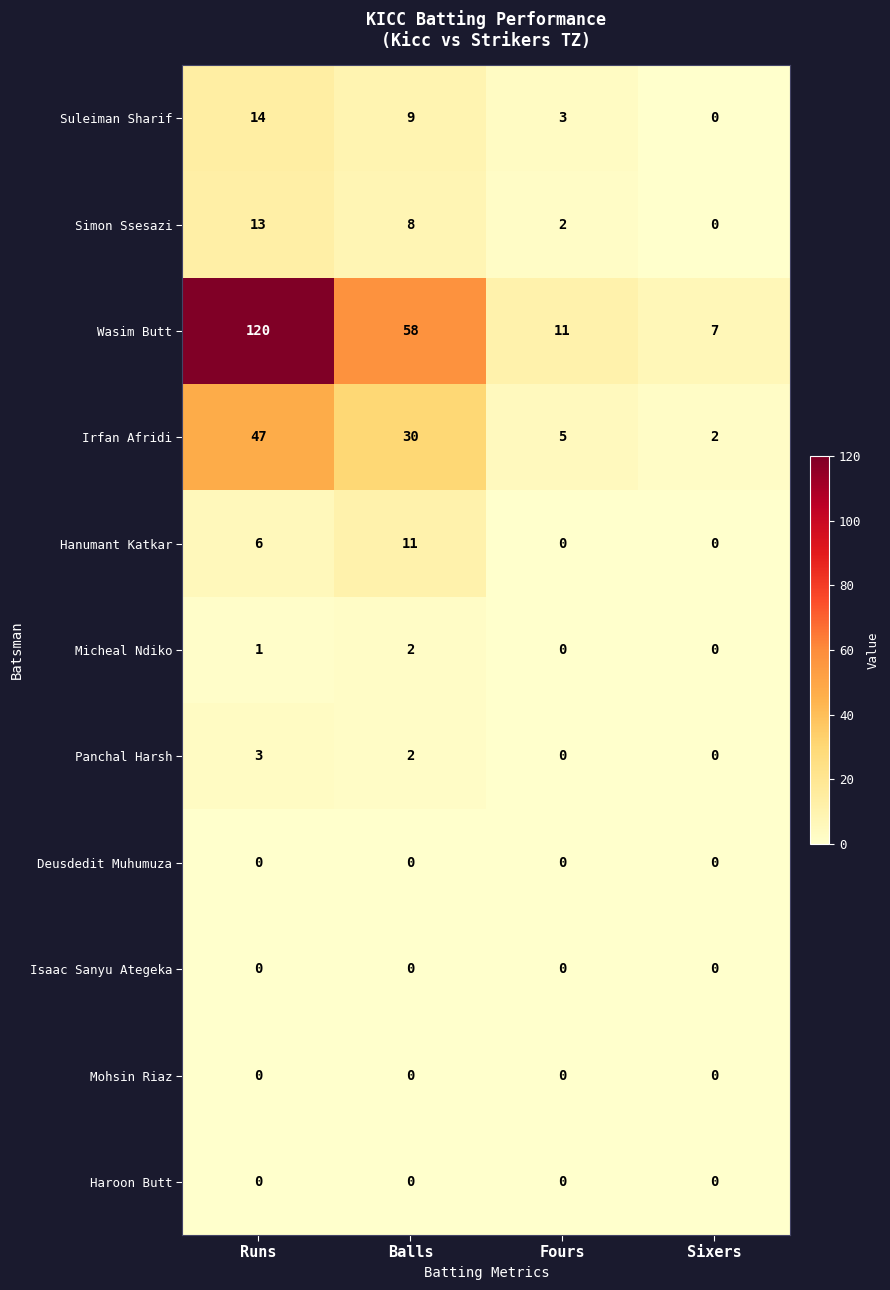

What is the spread (max minus min) of values at Balls?

58